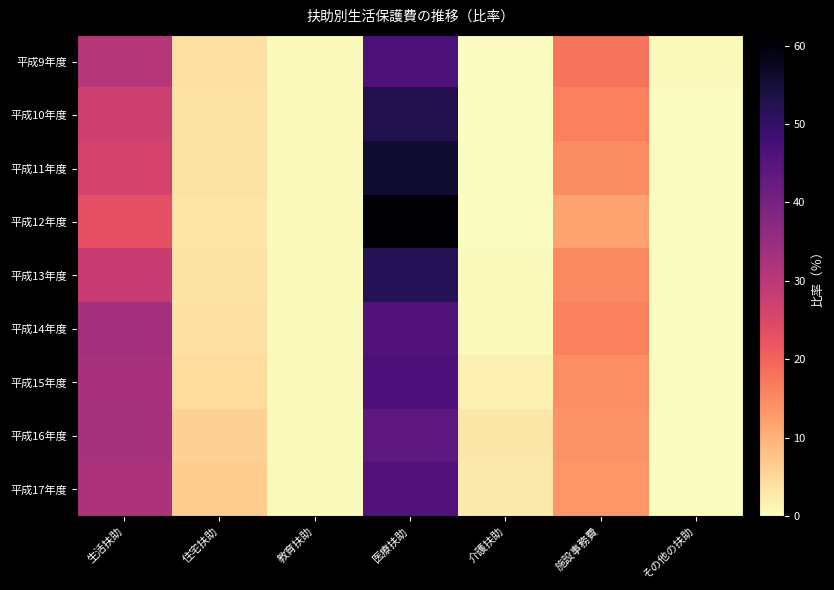

Reading left to right, transcribe all the data shown in this chart.

平成9年度: 生活扶助=30.9	住宅扶助=3.9	教育扶助=0.5	医療扶助=46.4	介護扶助=0.0	施設事務費=17.8	その他の扶助=0.5
平成10年度: 生活扶助=27.1	住宅扶助=3.5	教育扶助=0.5	医療扶助=52.8	介護扶助=0.0	施設事務費=16.1	その他の扶助=0.1
平成11年度: 生活扶助=26.0	住宅扶助=3.4	教育扶助=0.4	医療扶助=55.7	介護扶助=0.0	施設事務費=14.5	その他の扶助=0.1
平成12年度: 生活扶助=23.1	住宅扶助=3.2	教育扶助=0.5	医療扶助=61.4	介護扶助=0.1	施設事務費=11.6	その他の扶助=0.1
平成13年度: 生活扶助=28.2	住宅扶助=3.6	教育扶助=0.5	医療扶助=52.2	介護扶助=0.4	施設事務費=14.9	その他の扶助=0.2
平成14年度: 生活扶助=33.3	住宅扶助=3.9	教育扶助=0.5	医療扶助=45.7	介護扶助=0.5	施設事務費=16.0	その他の扶助=0.1
平成15年度: 生活扶助=32.7	住宅扶助=4.5	教育扶助=0.4	医療扶助=46.5	介護扶助=1.5	施設事務費=14.4	その他の扶助=0.0
平成16年度: 生活扶助=33.0	住宅扶助=5.8	教育扶助=0.4	医療扶助=43.8	介護扶助=3.0	施設事務費=13.8	その他の扶助=0.2
平成17年度: 生活扶助=31.9	住宅扶助=6.2	教育扶助=0.2	医療扶助=45.6	介護扶助=2.4	施設事務費=13.4	その他の扶助=0.1